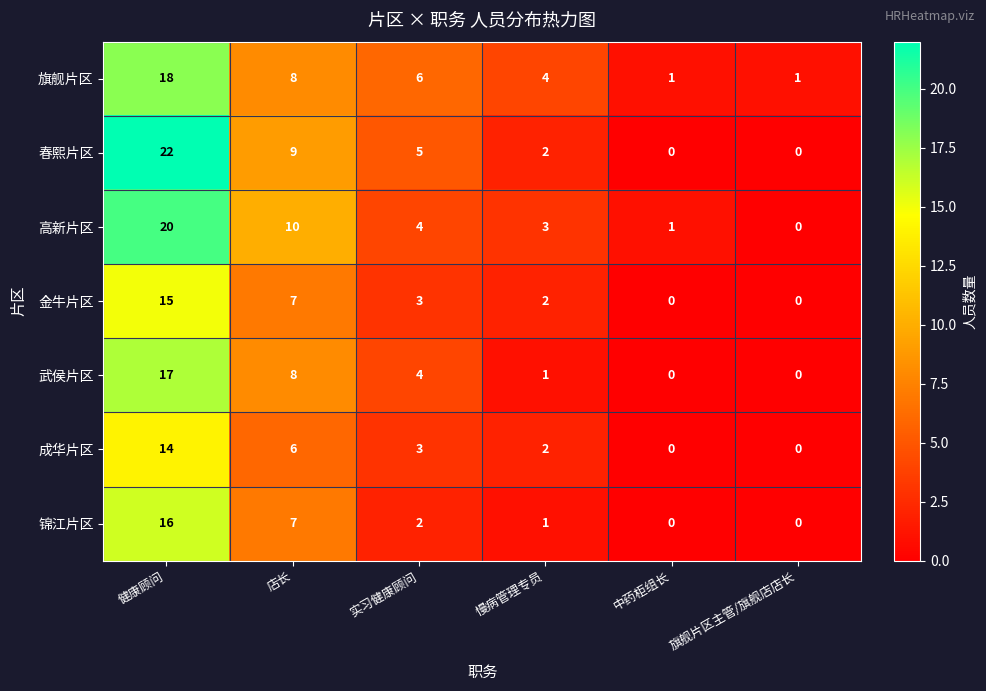

At which category is the sum across all series the highest?

健康顾问